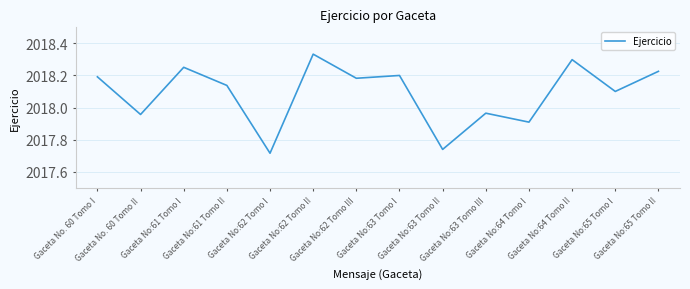

At which category does the chart reach its peak across all series?

Gaceta No:62 Tomo II